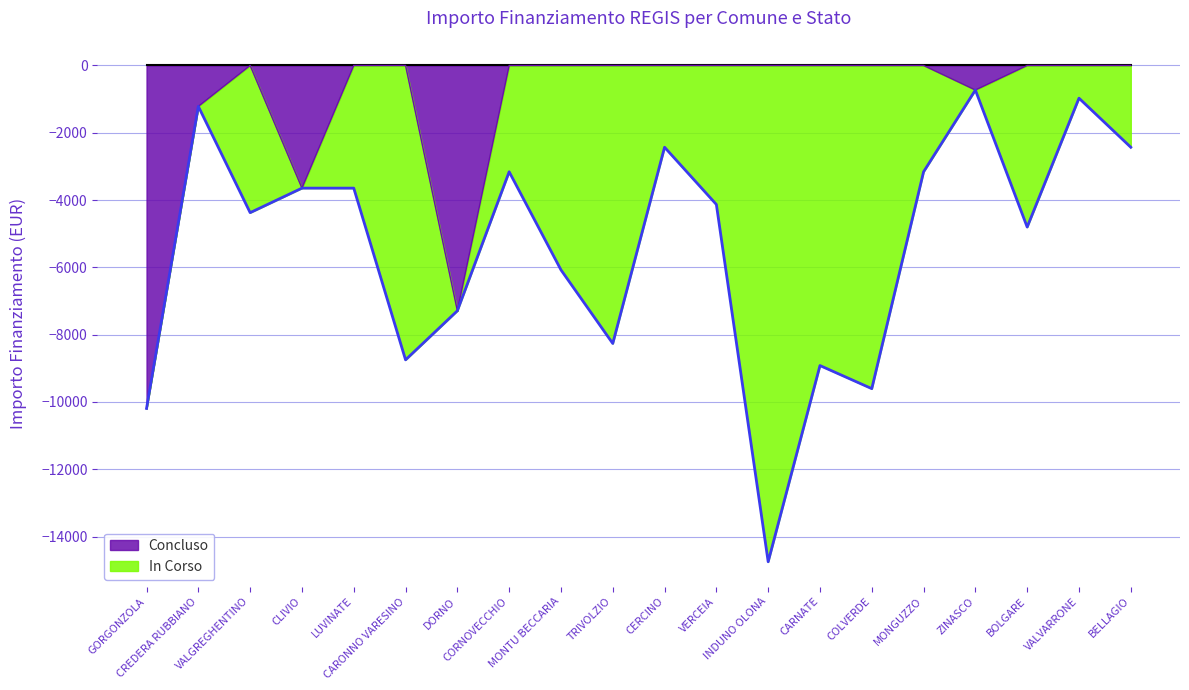

Is it true that the value at CERCINO is -3163?

False